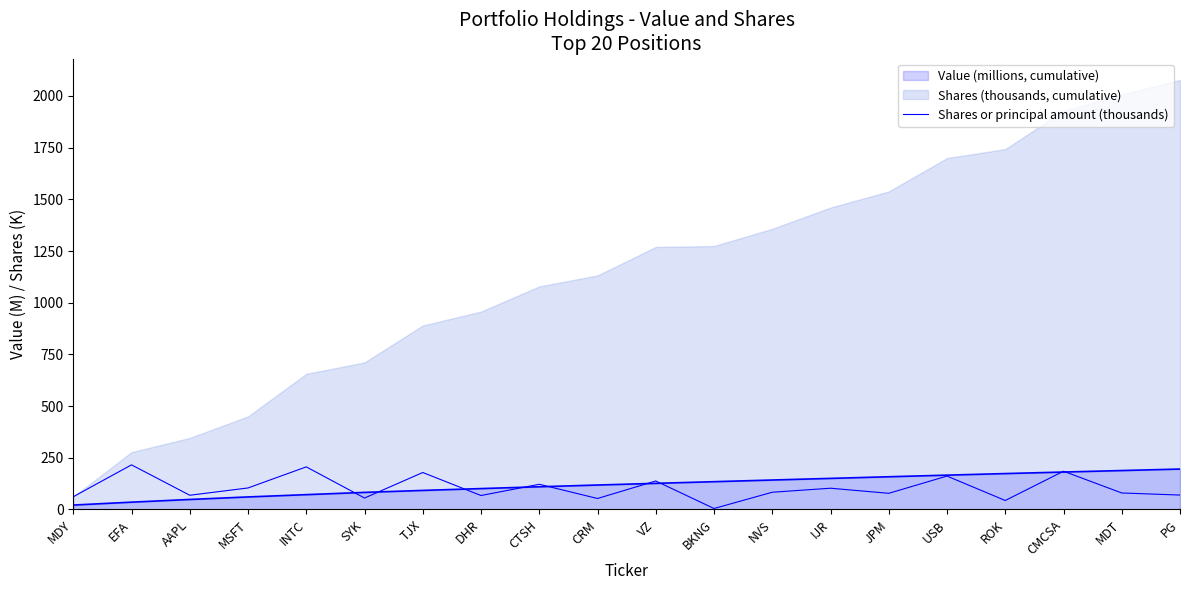

Where is the data nearest to the value 110?

MSFT